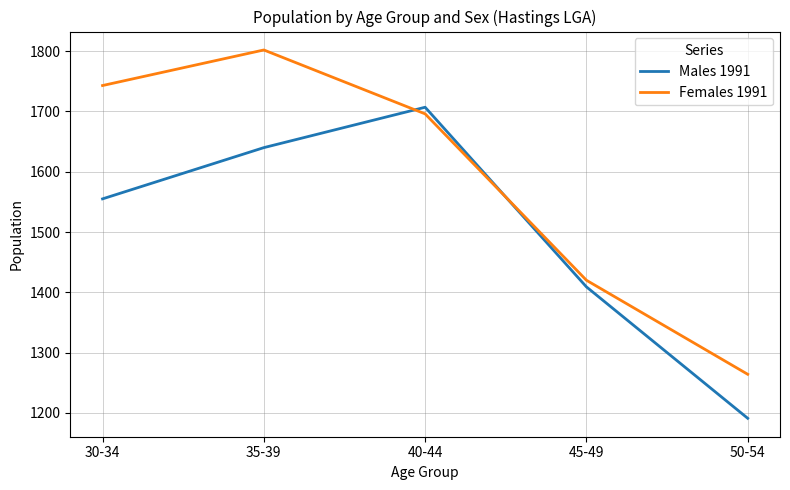

Which series has the largest total across all categories?

Females 1991